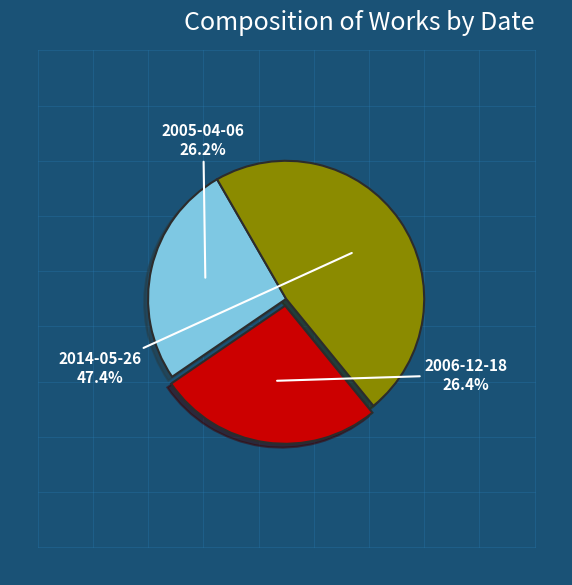

Between 2014-05-26 and 2006-12-18, which is larger?

2014-05-26